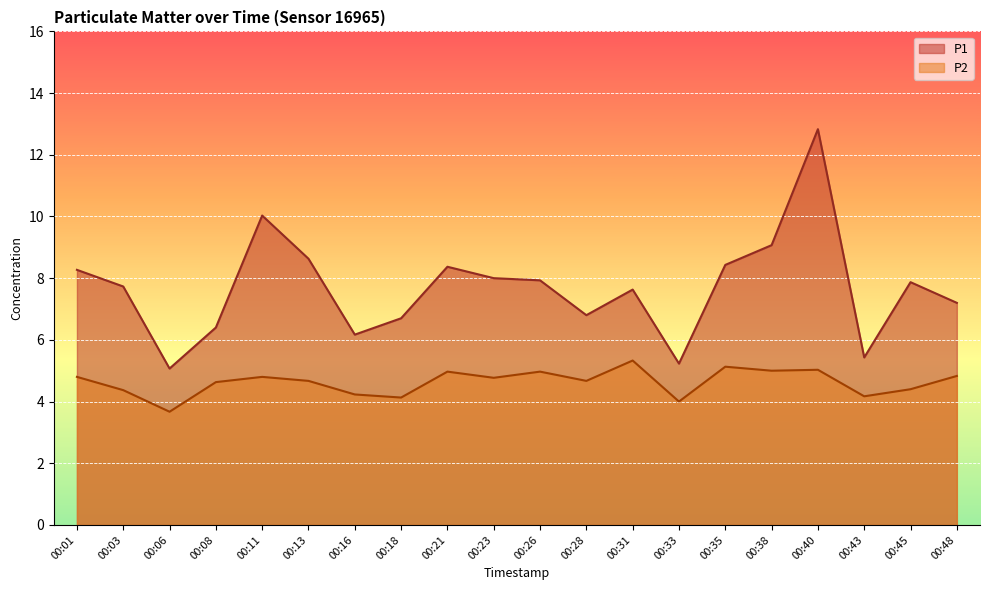

Rank the series at 00:01 from lowest to highest value.

P2, P1